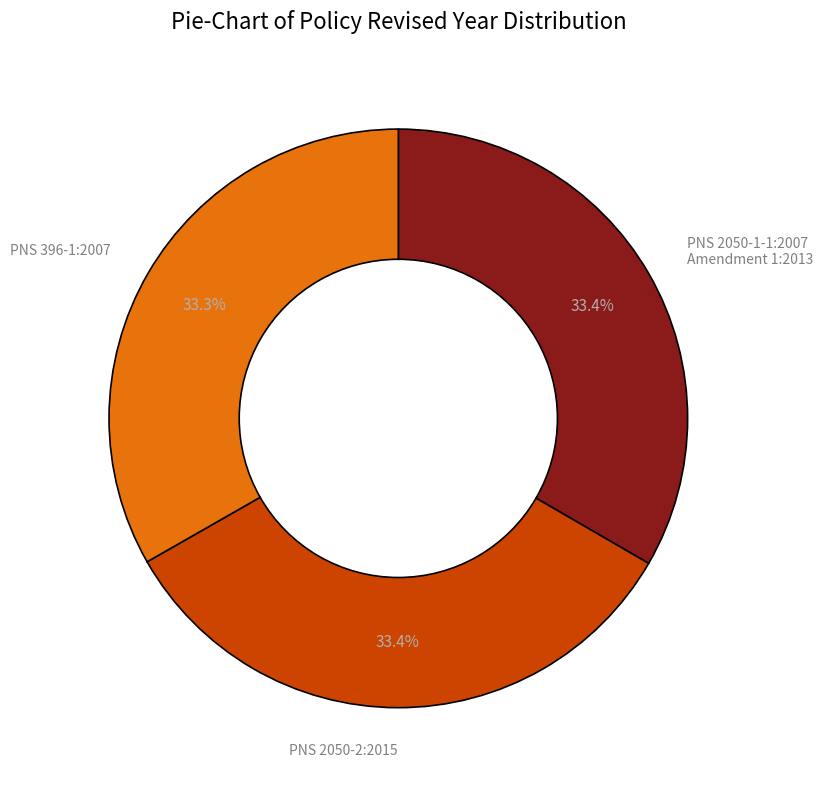

Is there any slice that represents more than half of the pie?

No